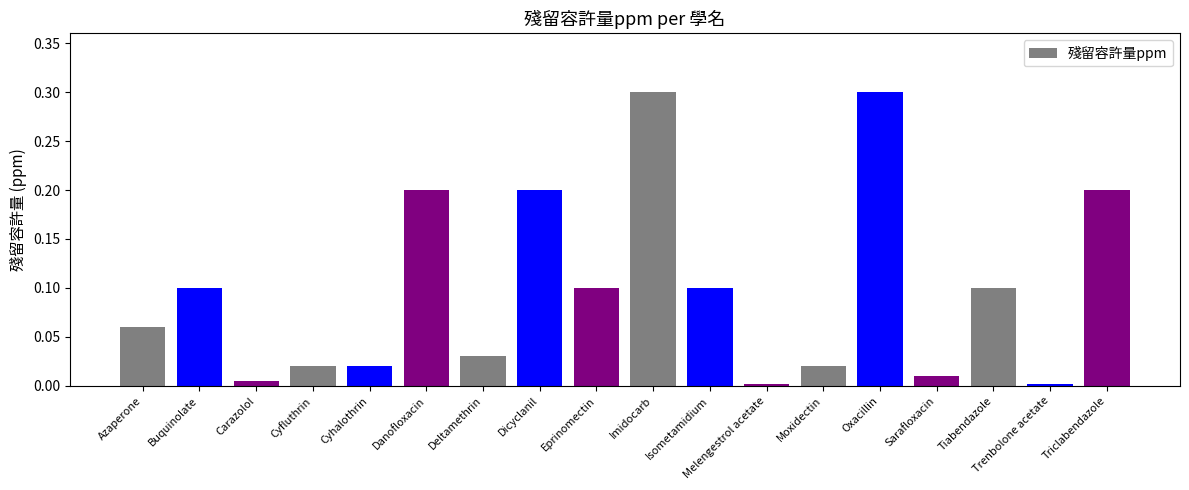

Which has a higher value, Danofloxacin or Trenbolone acetate?

Danofloxacin